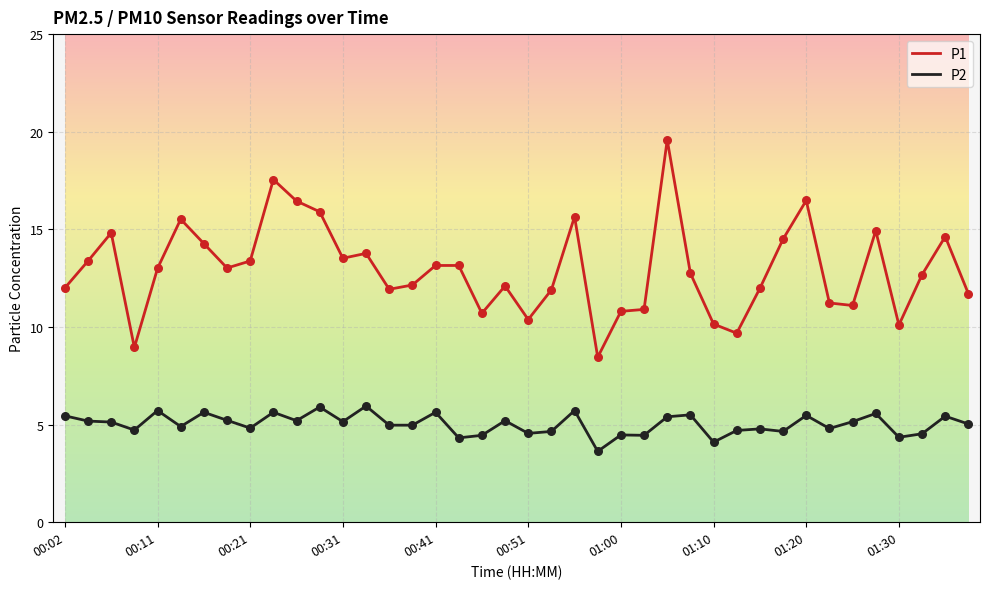

What are all the series names shown in the legend?

P1, P2